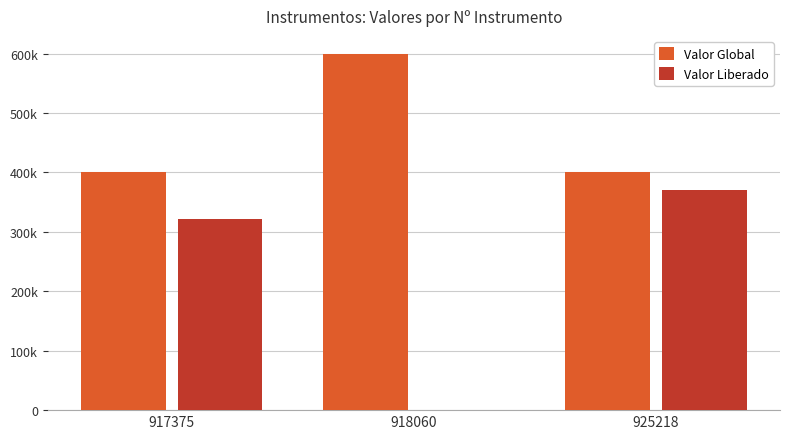

The Valor Global series shows 599718.0 at 918060. True or false?

True